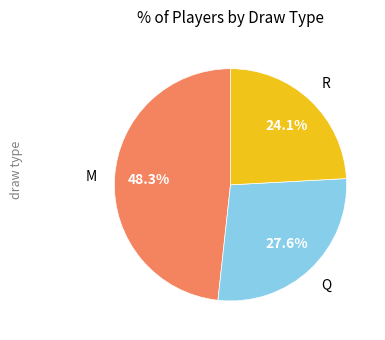

How many slices are in this pie chart?

3